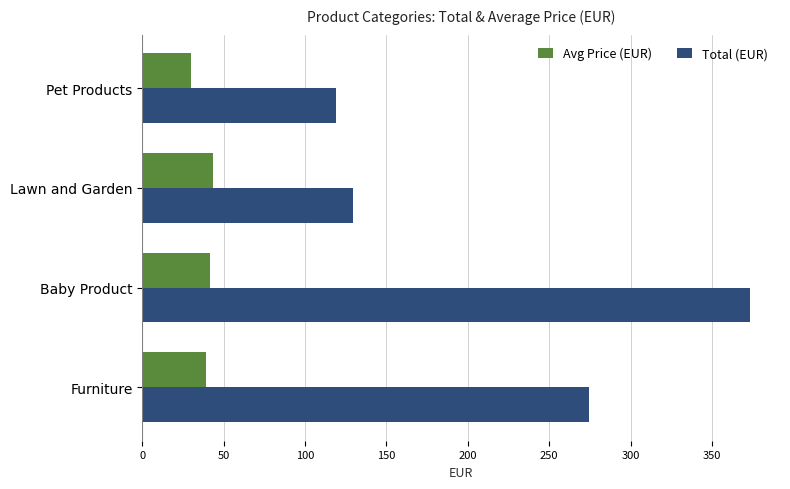

What is the approximate value of Avg Price (EUR) at Furniture?

39.2